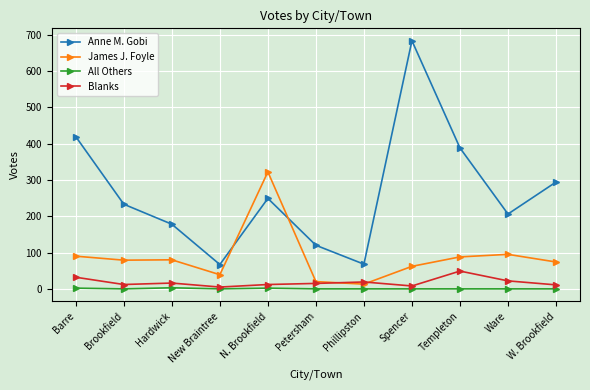

True or false: Anne M. Gobi and All Others cross at least once.

False